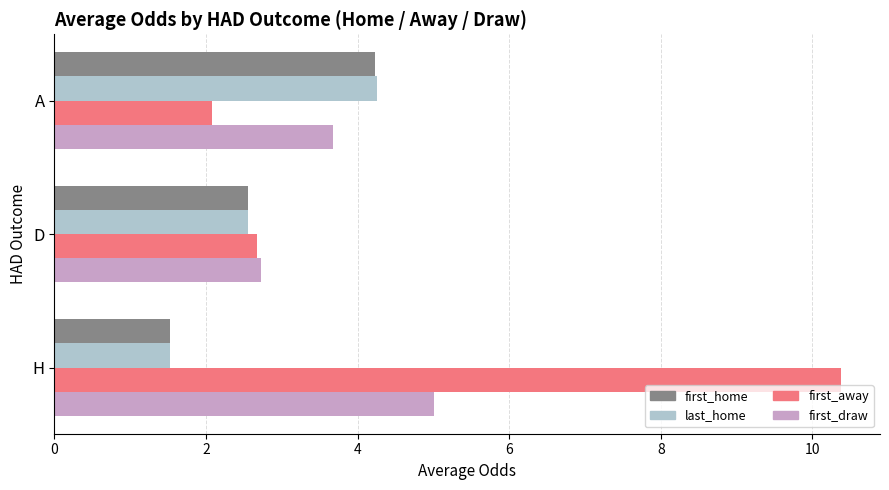

What is the difference between the maximum and minimum values in the last_home series?

2.7